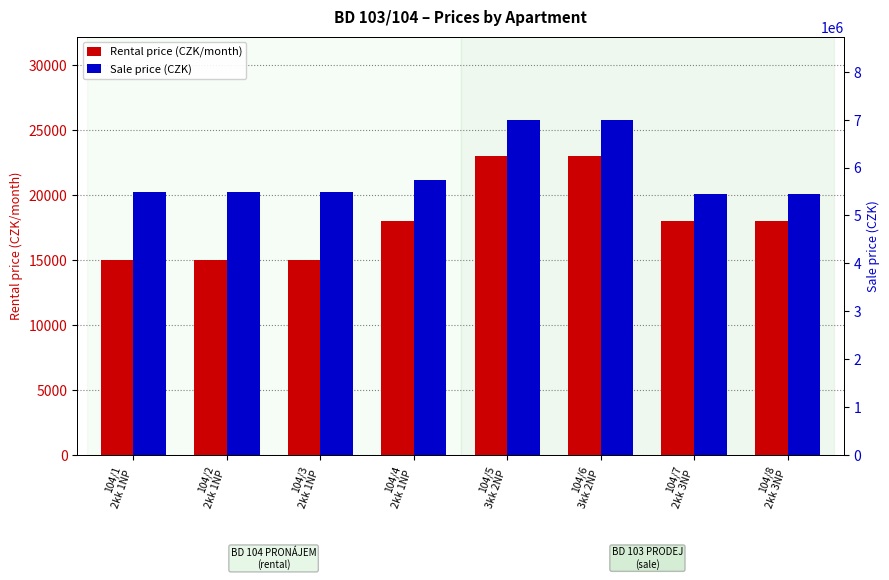

Is it true that Sale price (CZK) equals 5750000 at 104/4
2kk 1NP?

True